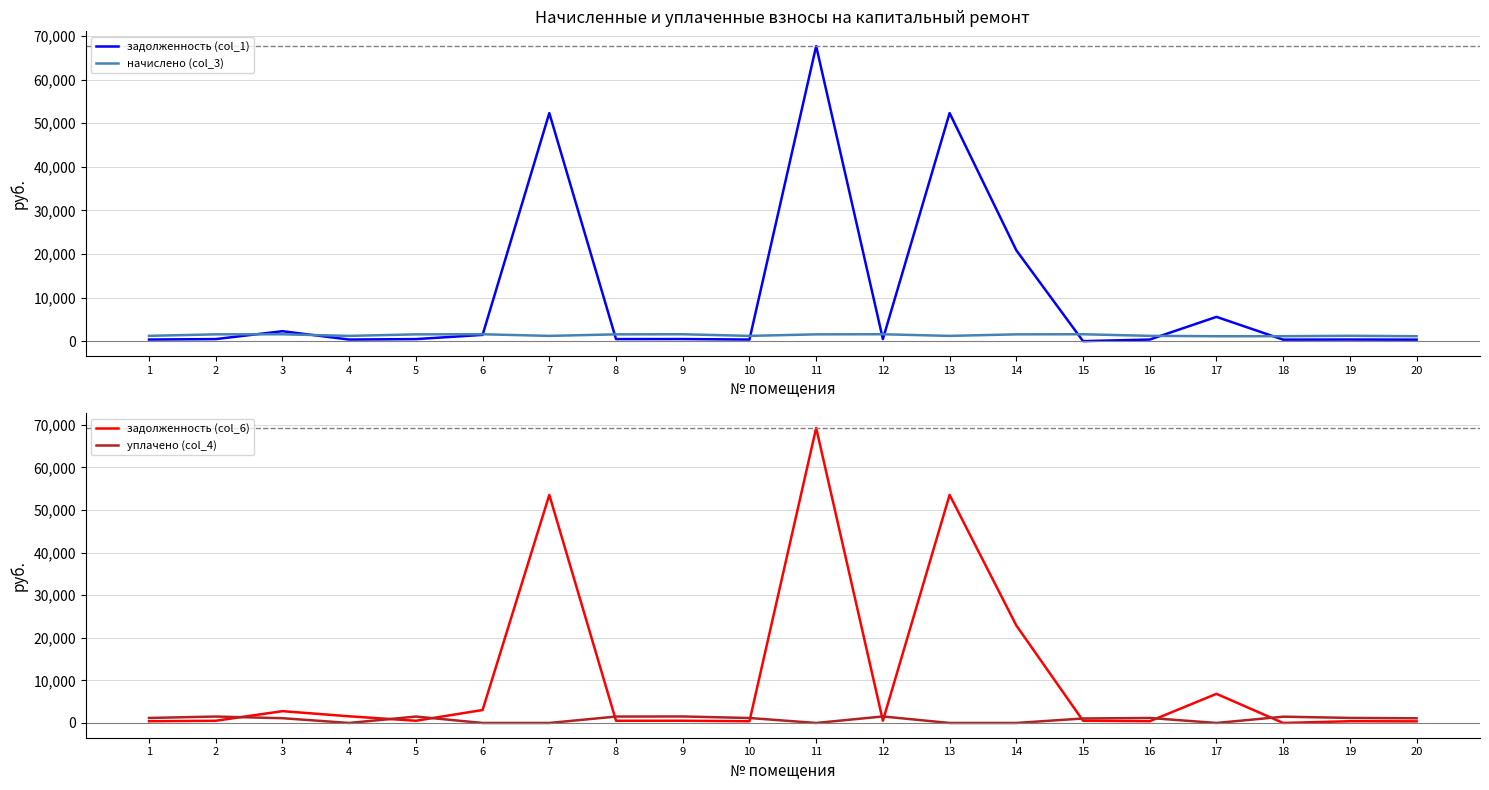

What are all the series names shown in the legend?

задолженность (col_1), начислено (col_3), задолженность (col_6), уплачено (col_4)